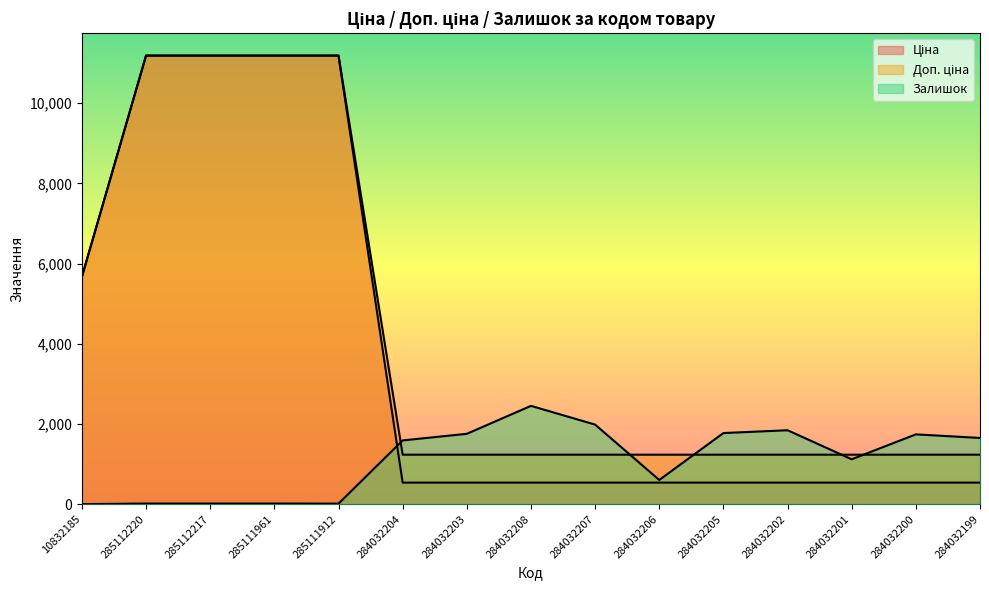

How many series are shown in this chart?

3